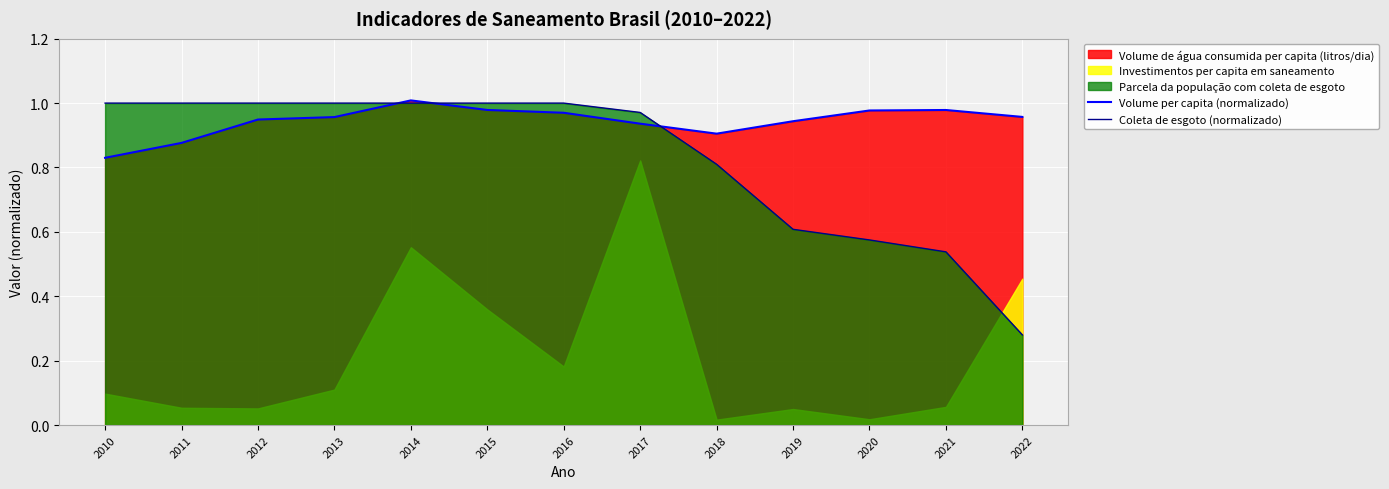

Reading left to right, what are all the values shown in this chart?

Volume per capita (normalizado): 2010=0.8	2011=0.9	2012=0.9	2013=1.0	2014=1.0	2015=1.0	2016=1.0	2017=0.9	2018=0.9	2019=0.9	2020=1.0	2021=1.0	2022=1.0
Coleta de esgoto (normalizado): 2010=1.0	2011=1.0	2012=1.0	2013=1.0	2014=1.0	2015=1.0	2016=1.0	2017=1.0	2018=0.8	2019=0.6	2020=0.6	2021=0.5	2022=0.3